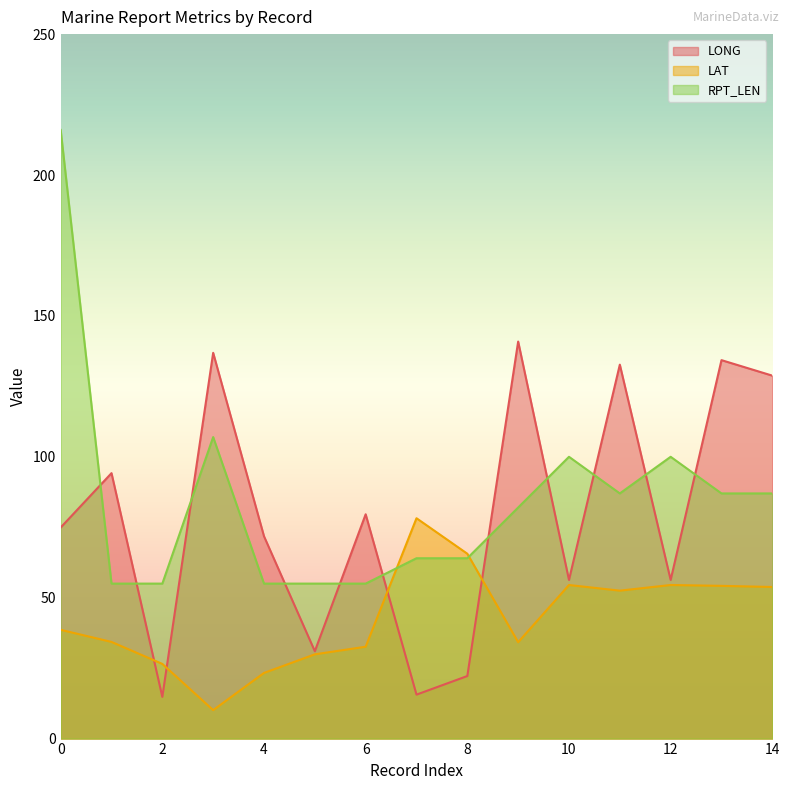

At how many categories does at least one series exceed 72?

11